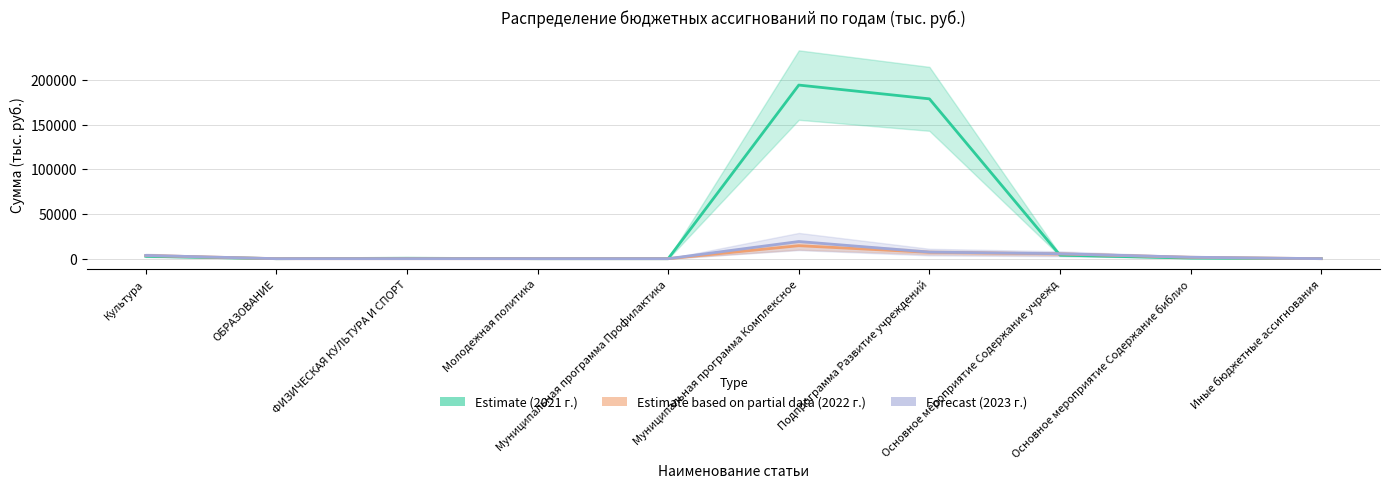

What is the sum of all Estimate (2021 г.) values?

381472.8